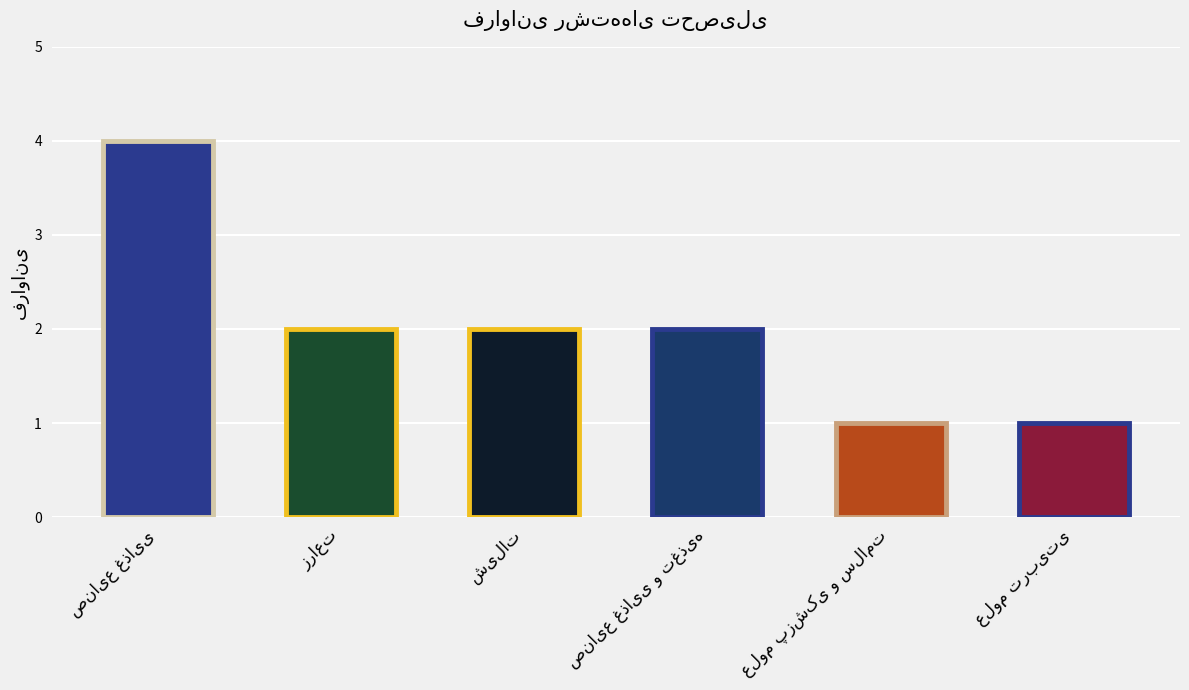

Reading left to right, list all the values displayed in this chart.

صنایع غذایی=4	زراعت=2	شیلات=2	صنایع غذایی و تغذیه=2	علوم پزشکی و سلامت=1	علوم تربیتی=1